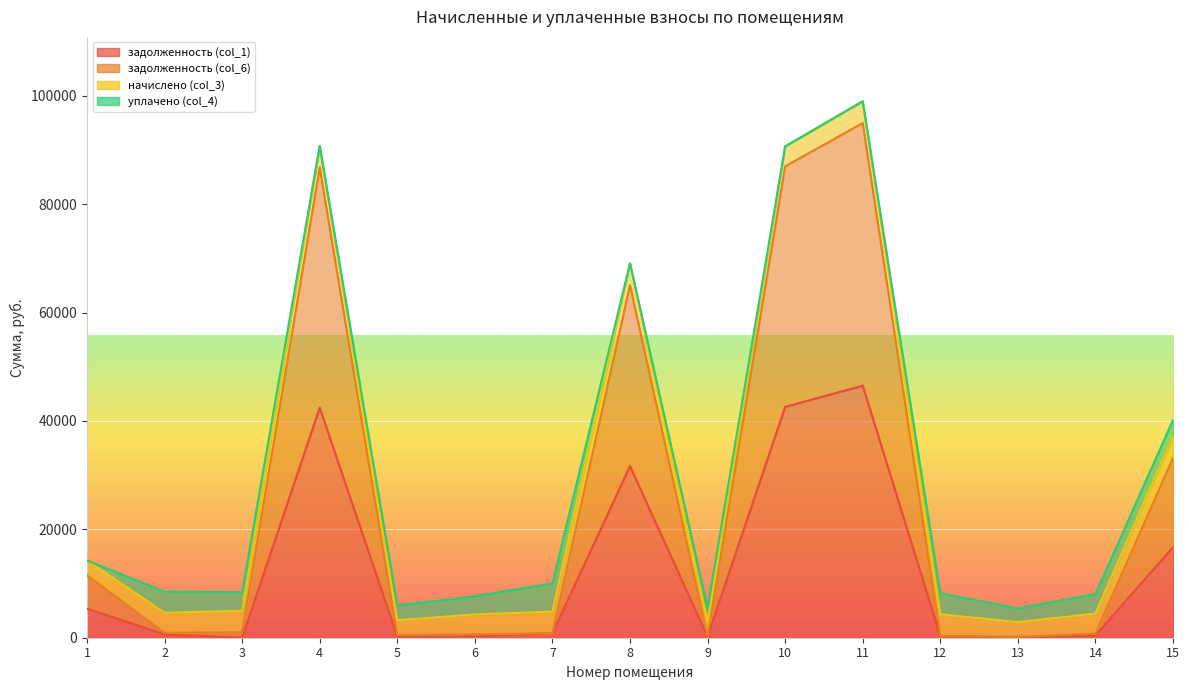

The value of задолженность (col_6) at 15 is 43994.0. True or false?

False